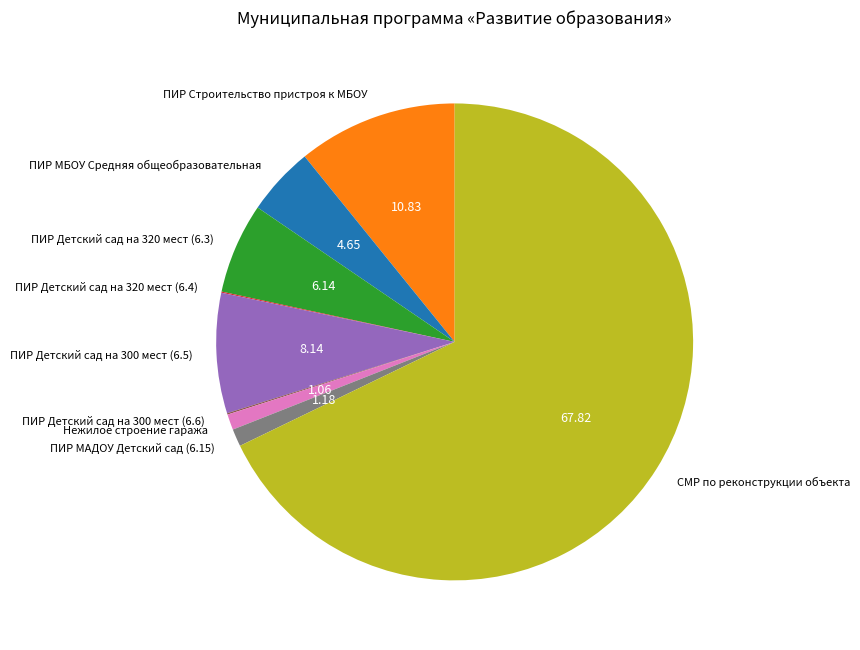

What is the largest slice in the pie chart?

СМР по реконструкции объекта